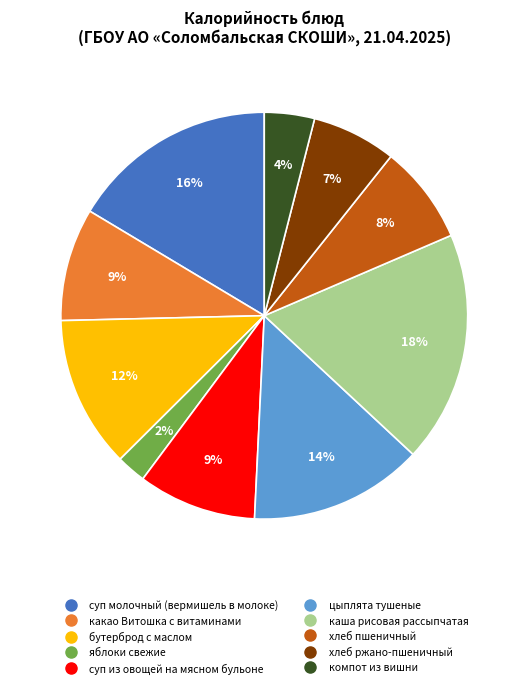

Is суп из овощей на мясном бульоне the majority of the pie?

No